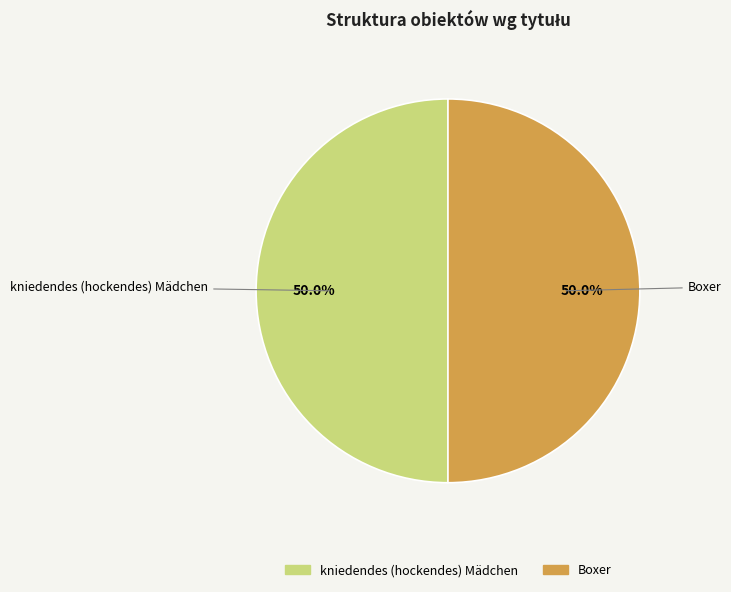

Approximately how many times larger is the value at kniedendes (hockendes) Mädchen compared to Boxer?

1.0